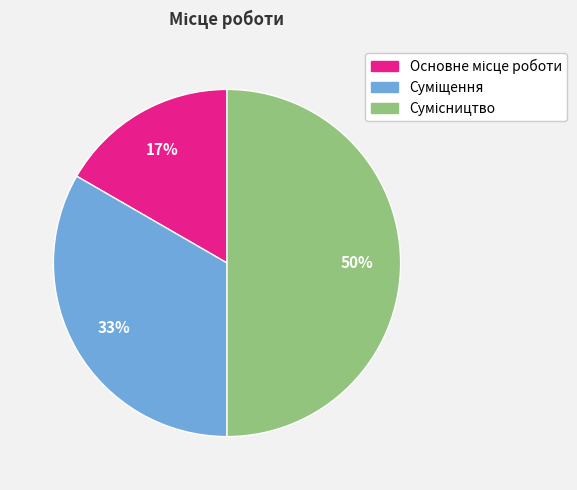

How many slices are in this pie chart?

3